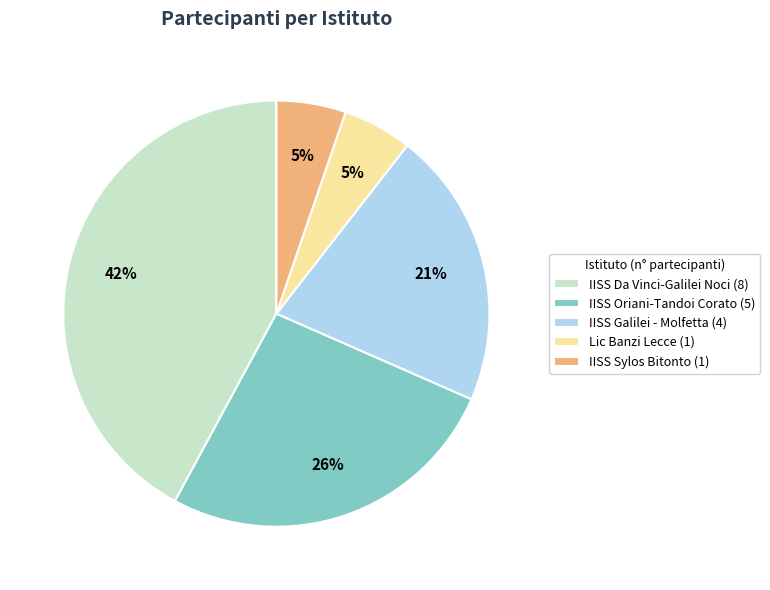

Combined, do IISS Galilei - Molfetta and Lic Banzi Lecce account for over 50%?

No